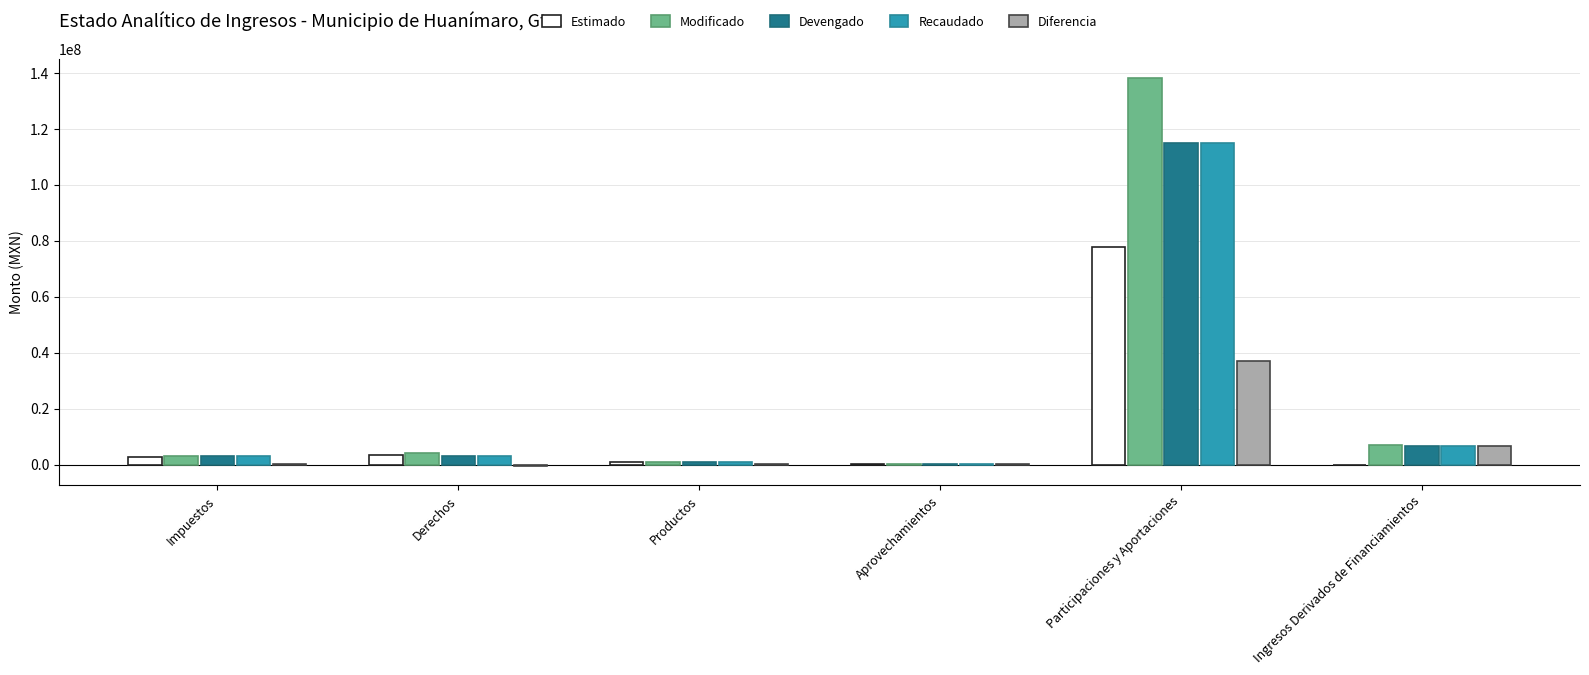

At which category does the chart reach its peak across all series?

Participaciones y Aportaciones